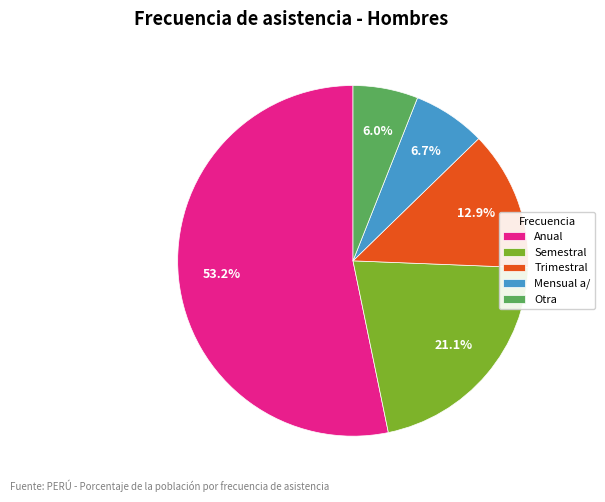

What portion of the pie excludes Otra?

94.0%